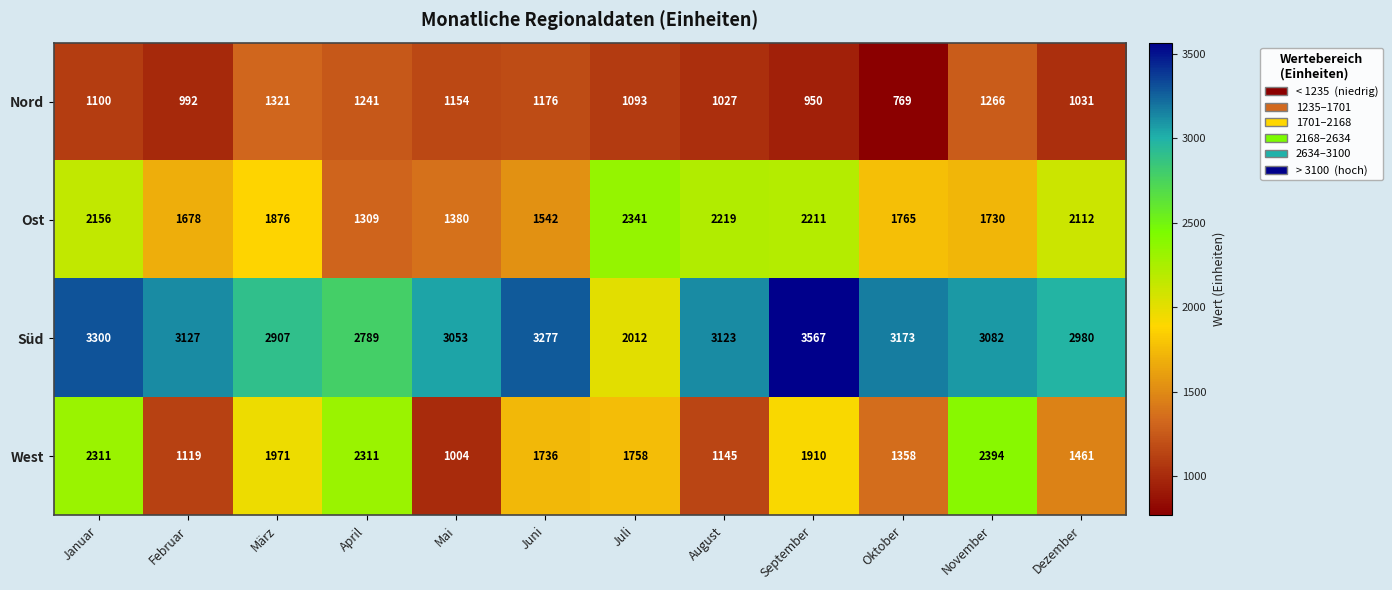

Which series has the largest total across all categories?

Süd